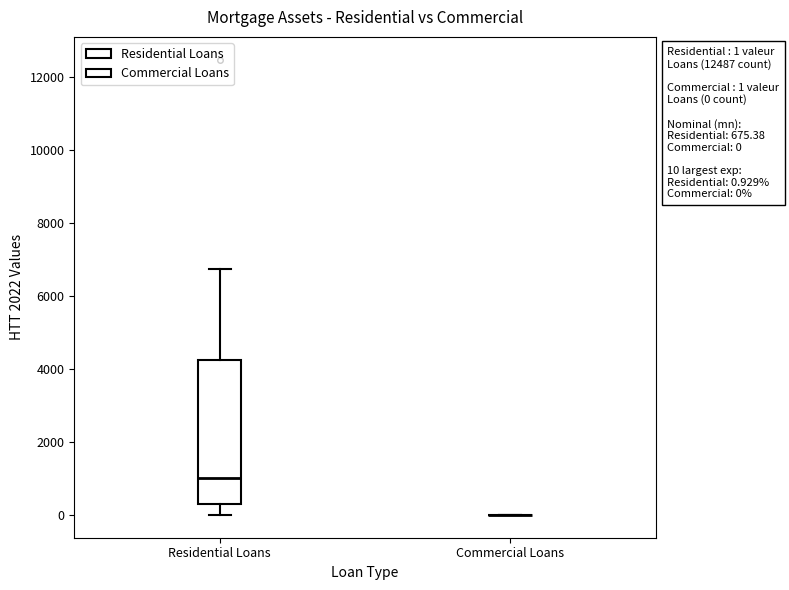

Comparing the boxes themselves (not the whiskers), which one is the tallest?

Residential Loans